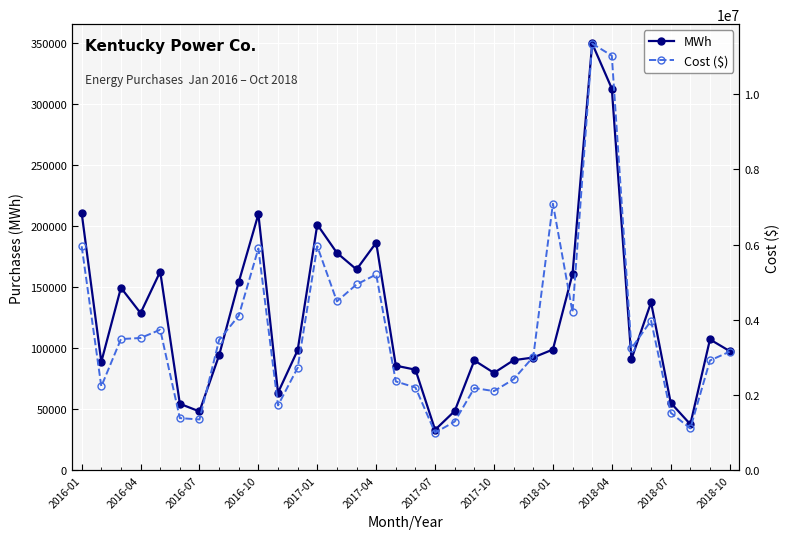

Which category has the highest value in the MWh series?

26